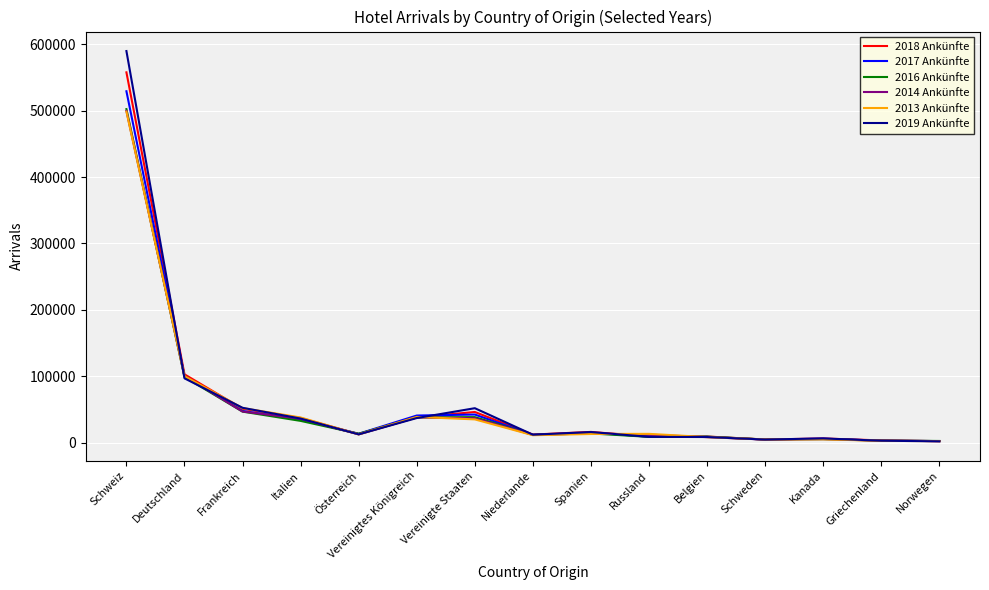

Which series has the largest range (max minus min)?

2019 Ankünfte